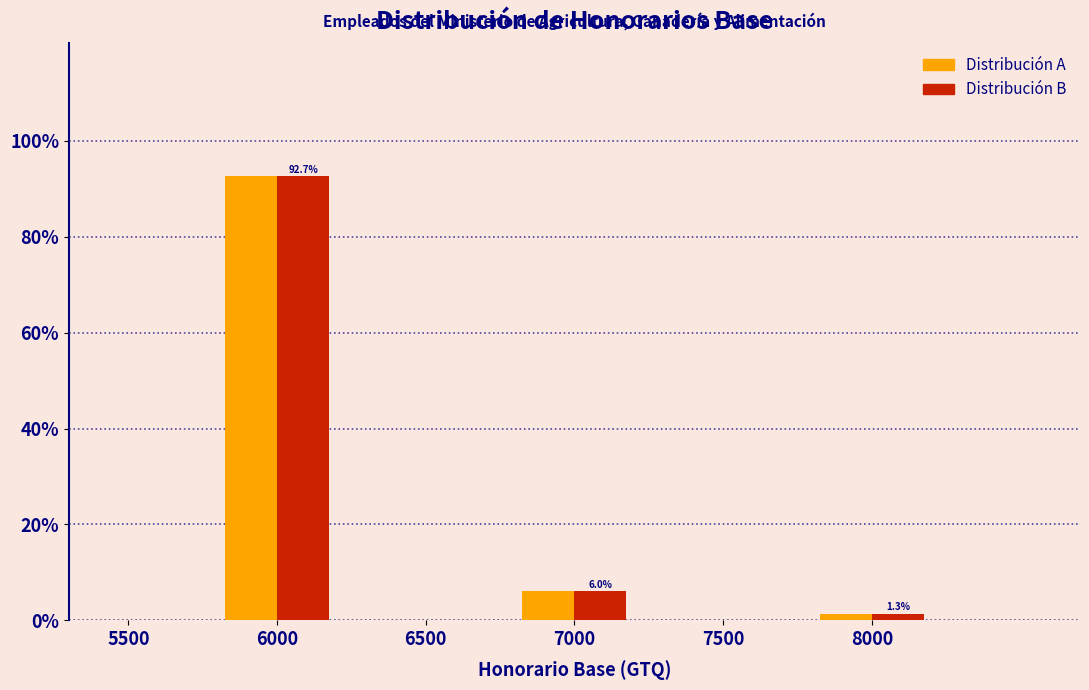

At which category is the sum across all series the highest?

6000